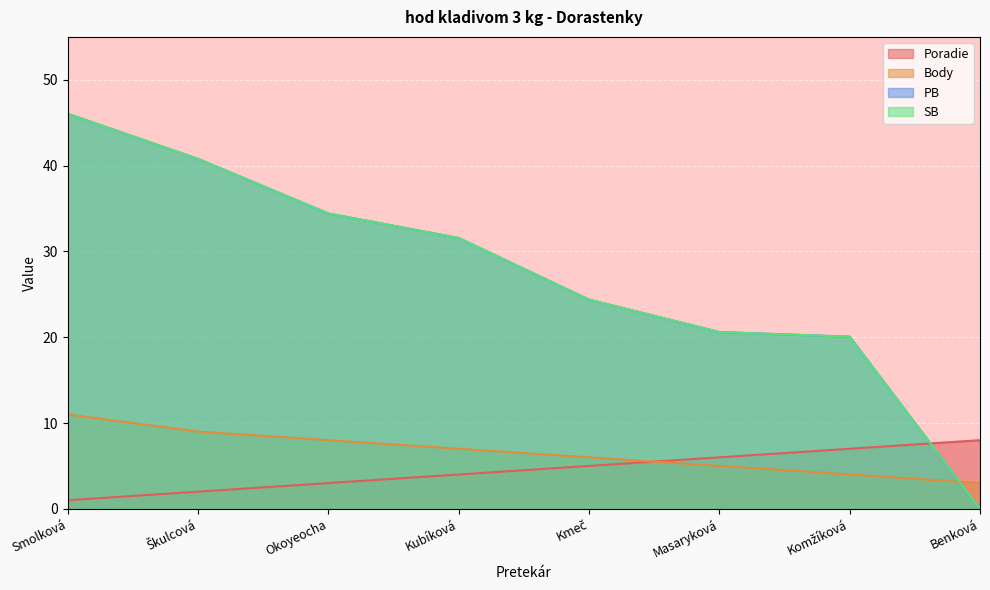

What is the sum of all PB values?

217.8